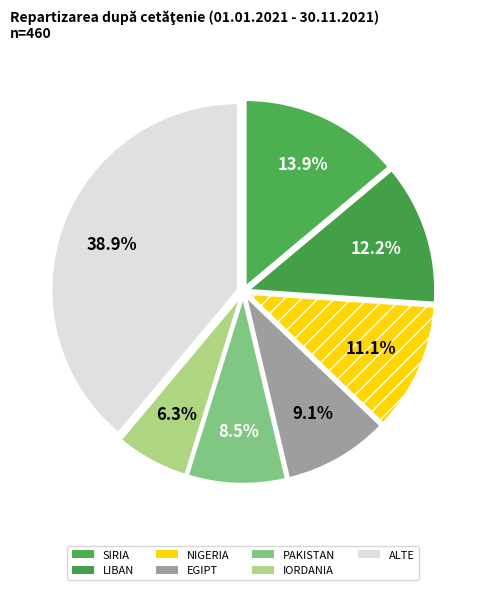

Count the number of slices in the pie.

7